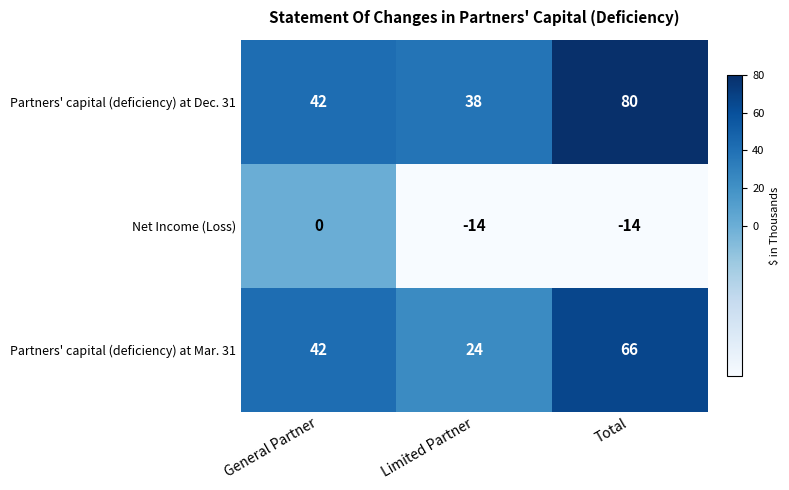

What is the sum of all Partners' capital (deficiency) at Dec. 31 values?

160